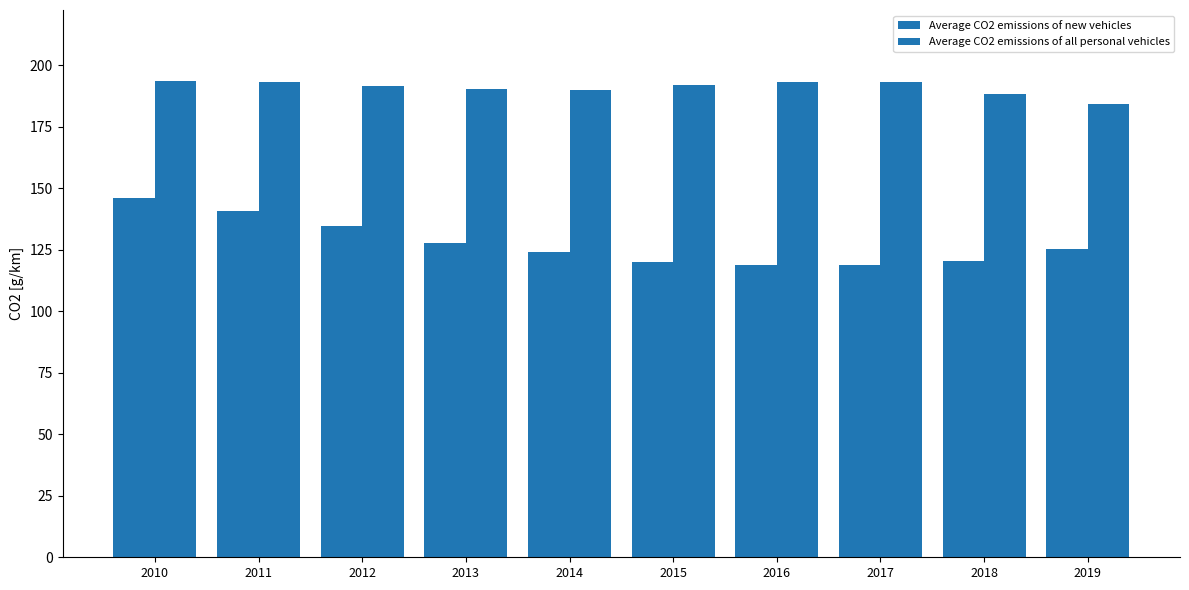

What is the value of the Average CO2 emissions of new vehicles bar at the 4th from the left?

127.7